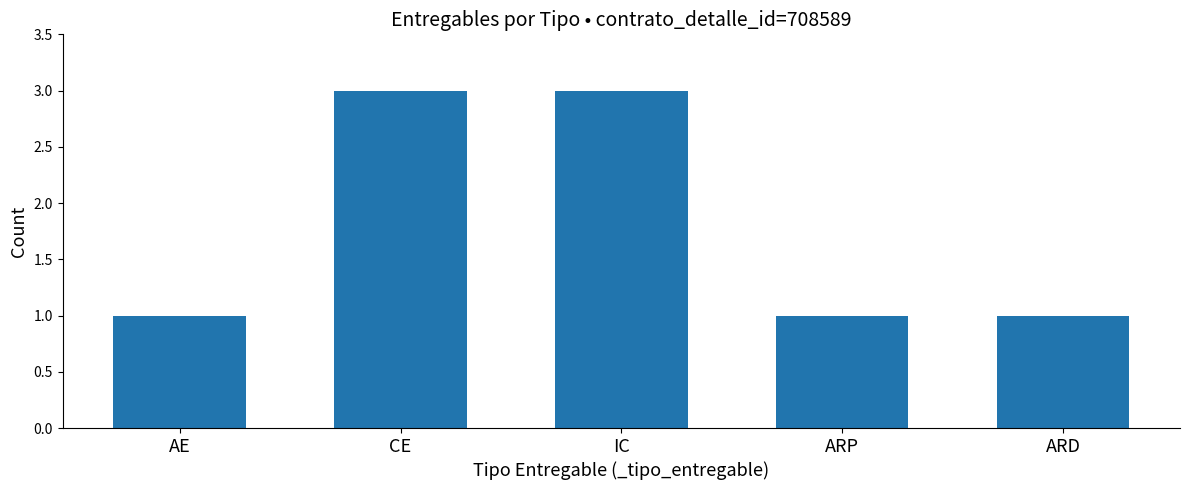

Between ARD and CE, which is larger?

CE